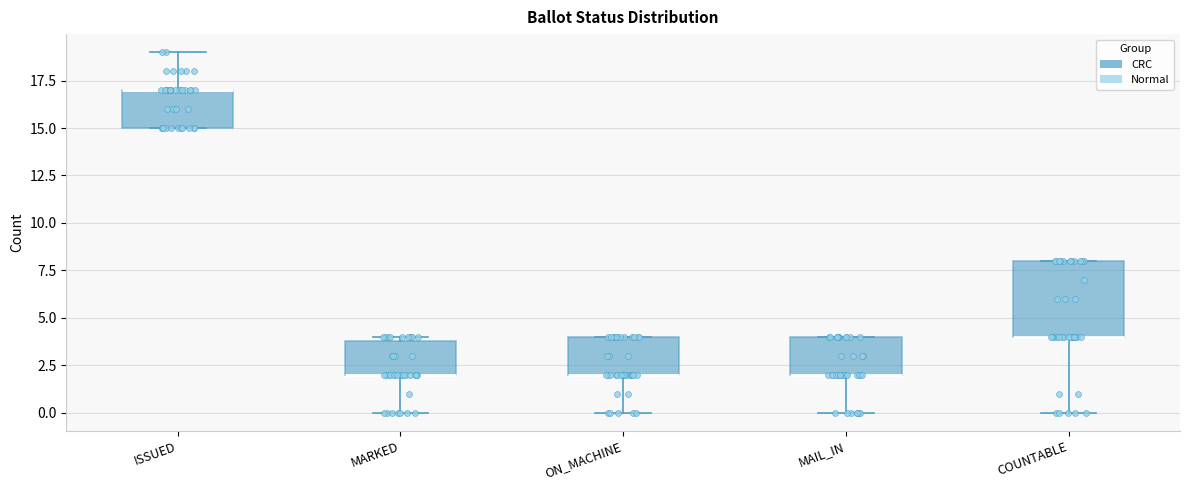

Comparing the boxes themselves (not the whiskers), which one is the tallest?

COUNTABLE